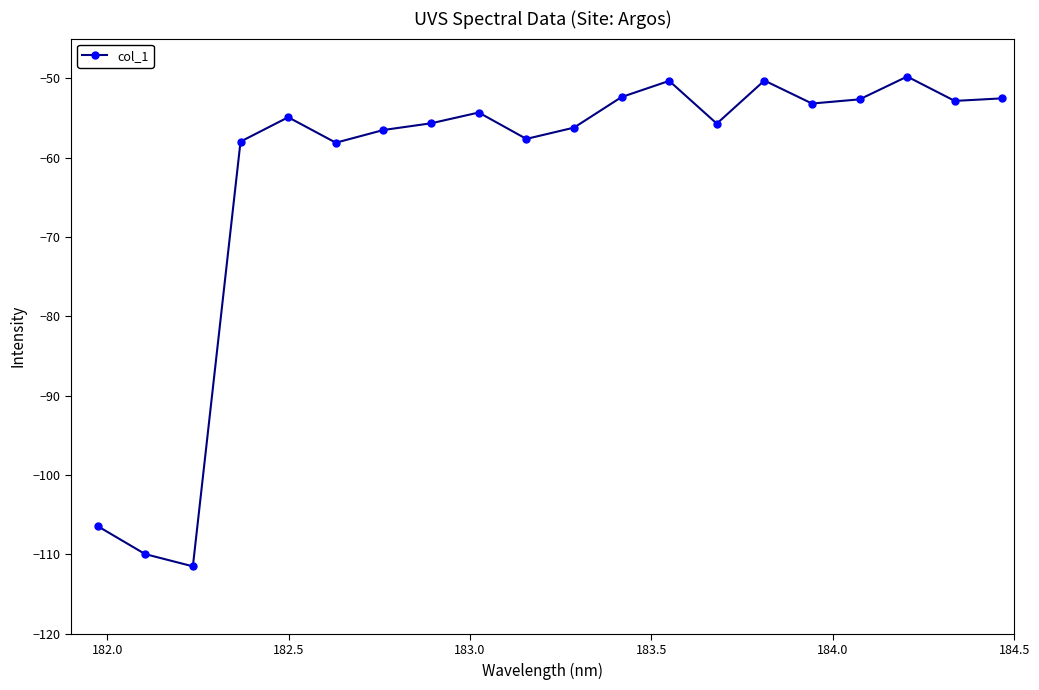

What is the value of the 18th point from the left?

-49.8